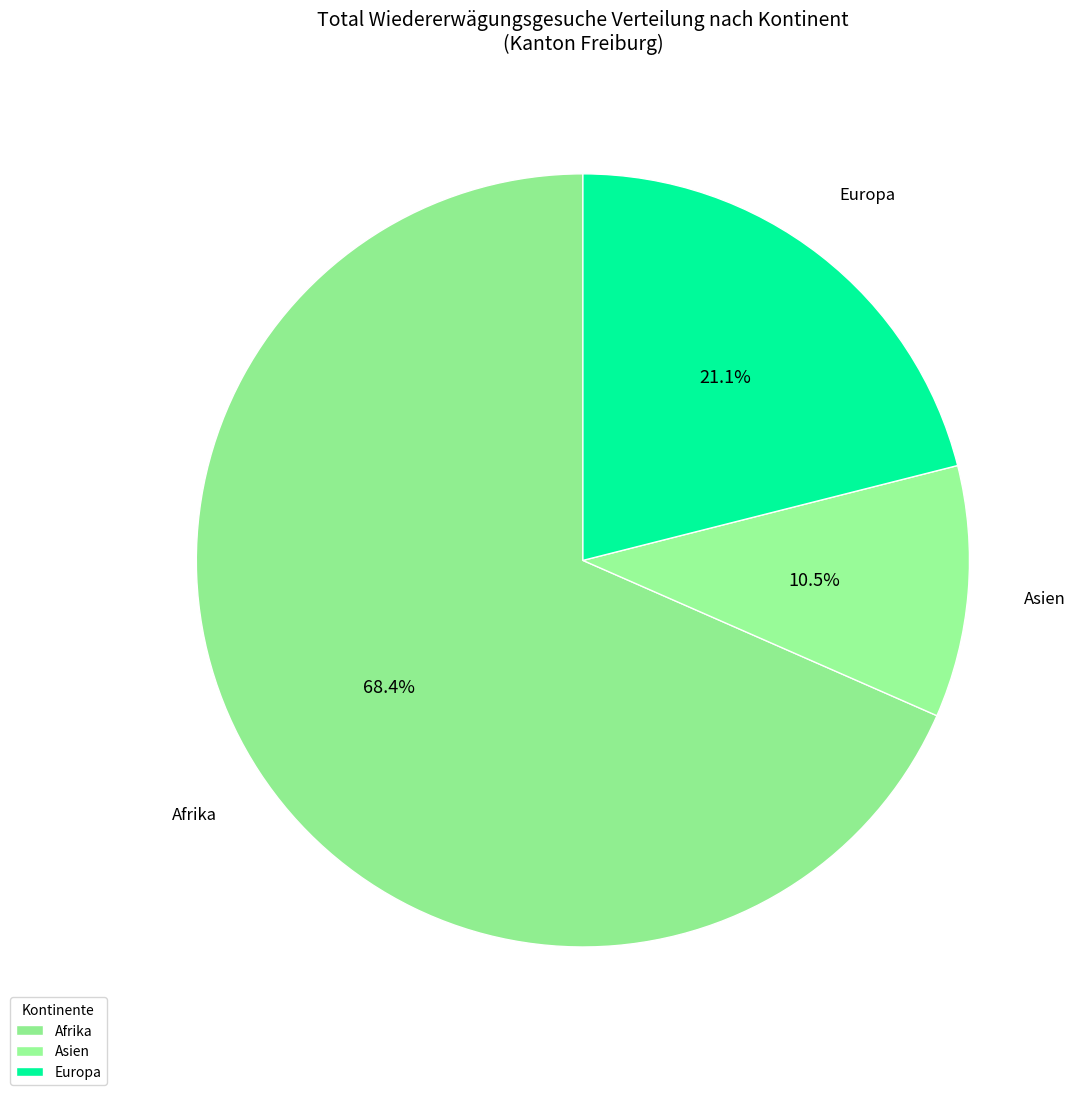

What portion of the pie excludes Afrika?

31.6%